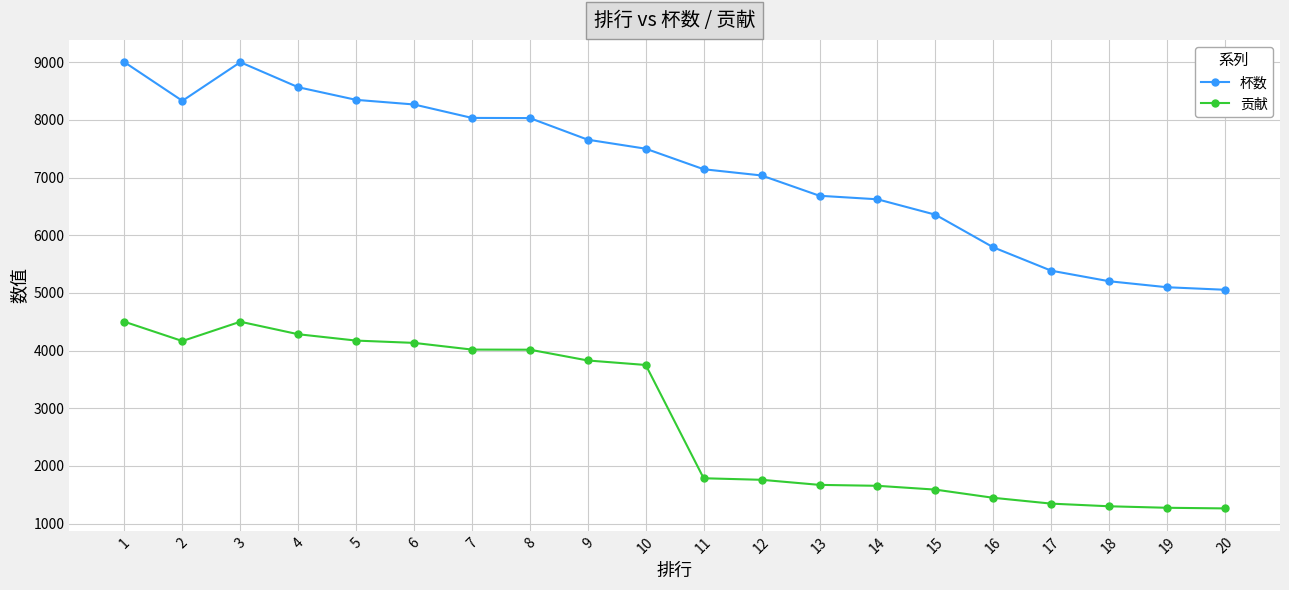

Read the 杯数 value at 6, to the nearest 50.

8250